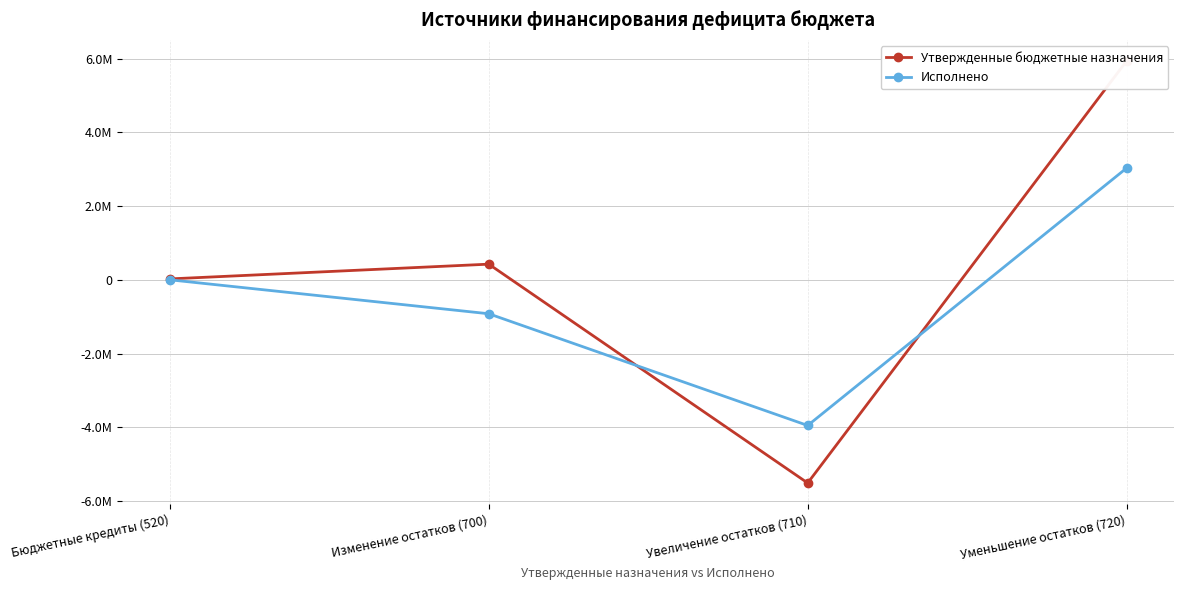

What is the average value of the Исполнено series?

-460476.9